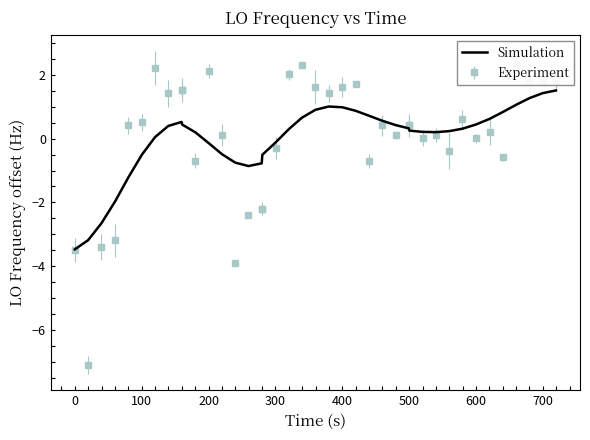

Count the number of categories in the chart.

40